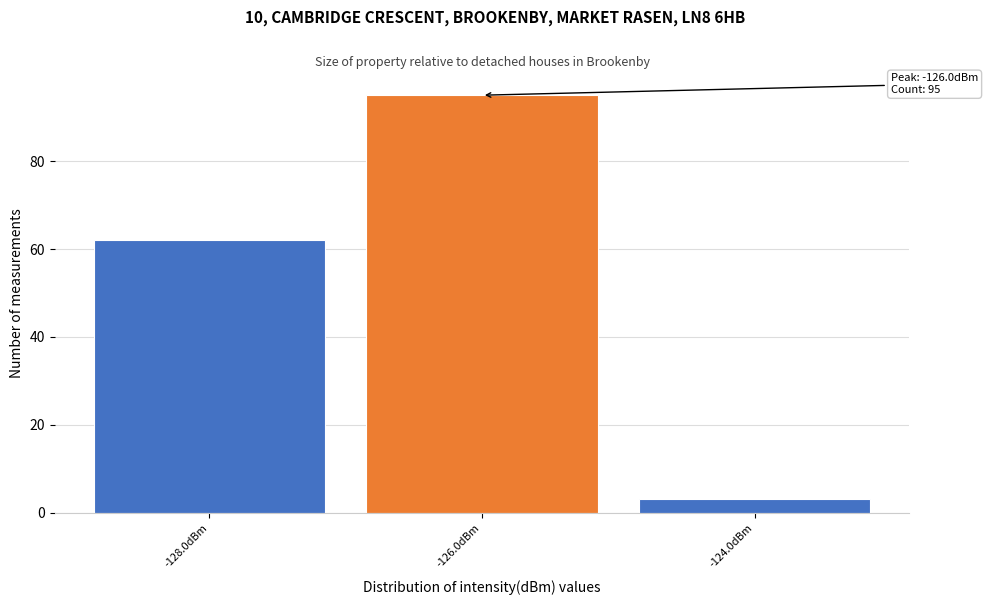

Reading left to right, what are all the values shown in this chart?

62	95	3